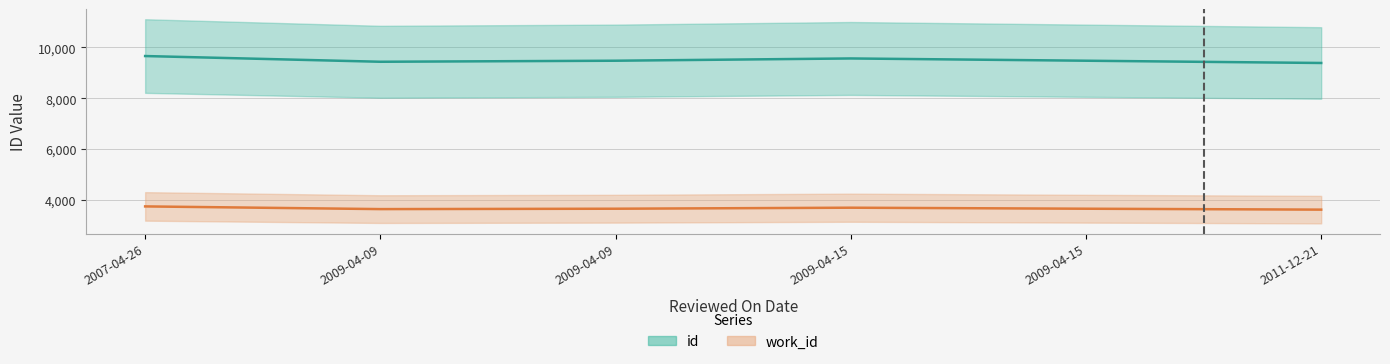

Which has a higher value, 2009-04-09 or 2009-04-09?

2009-04-09